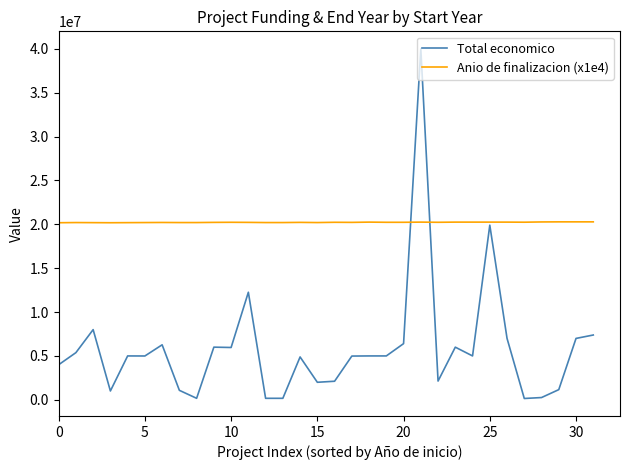

Rank the series by their average value, from highest to lowest.

Anio de finalizacion (x1e4), Total economico